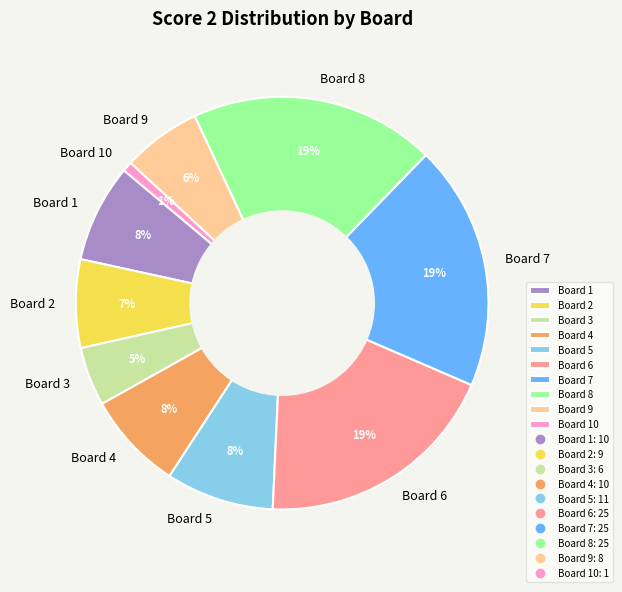

To the nearest percent, what percentage of the pie is Board 3?

5%